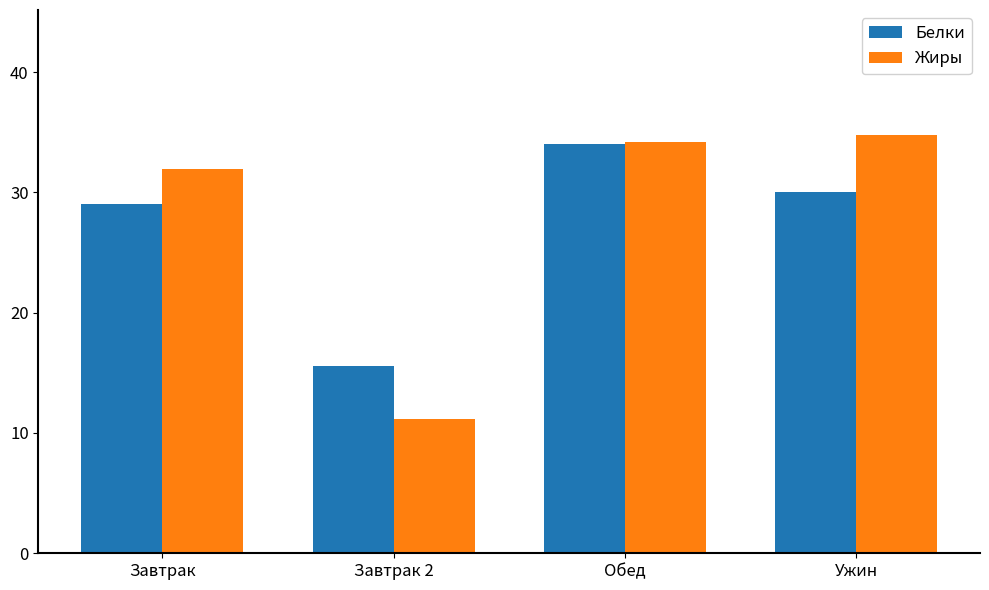

What is the average value of the Белки series?

27.2